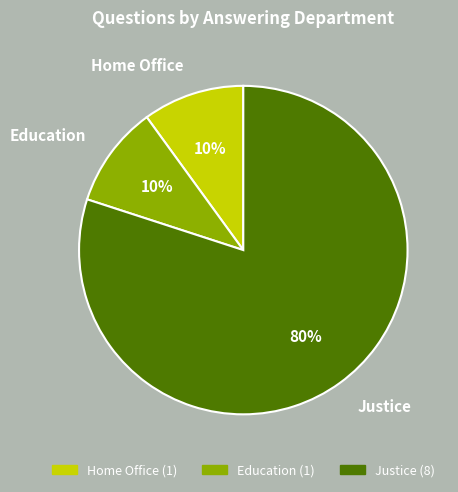

Combined, do Education and Justice account for over 50%?

Yes